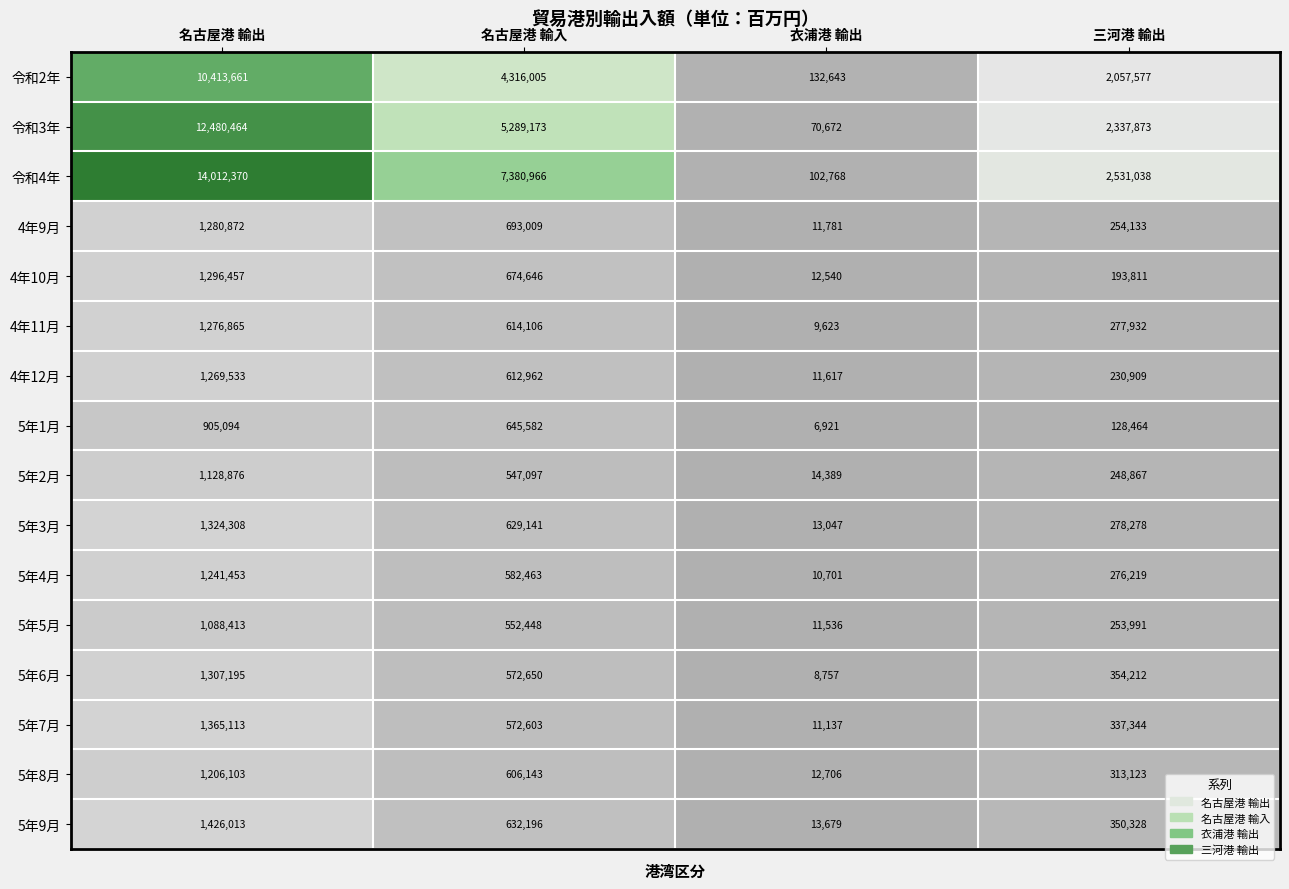

Rank the series by their maximum value, from lowest to highest.

5年1月, 5年5月, 5年2月, 5年8月, 5年4月, 4年12月, 4年11月, 4年9月, 4年10月, 5年6月, 5年3月, 5年7月, 5年9月, 令和2年, 令和3年, 令和4年